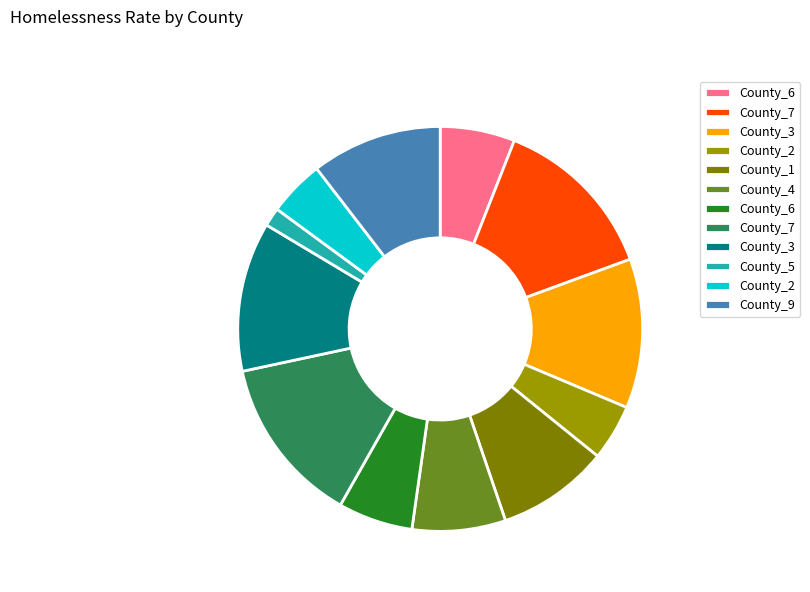

Count the number of slices in the pie.

12